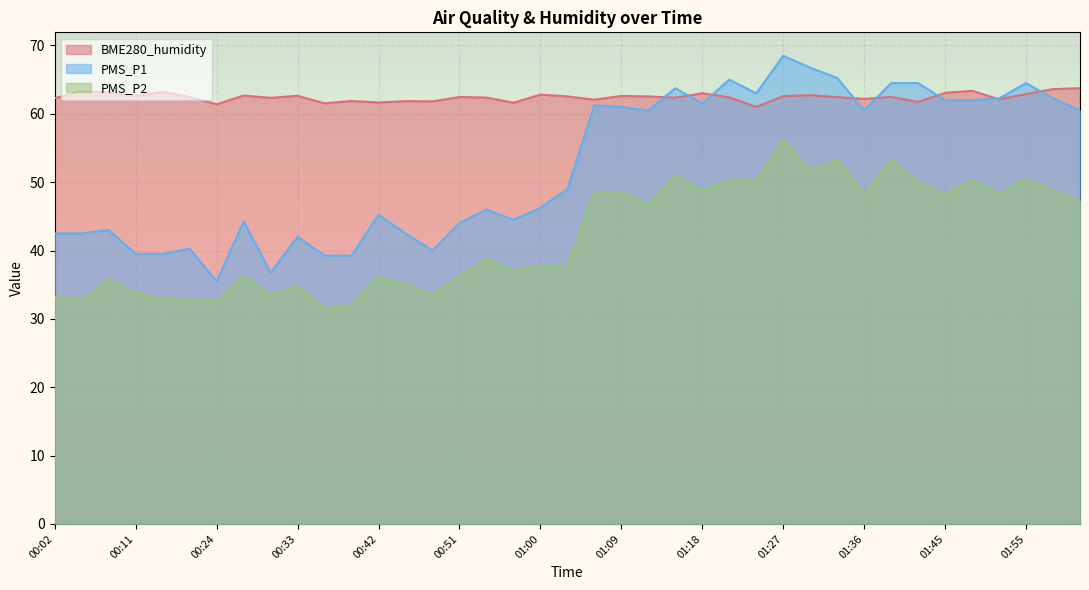

What is the sum of the PMS_P1 values at 01:06 and 01:30?

128.0